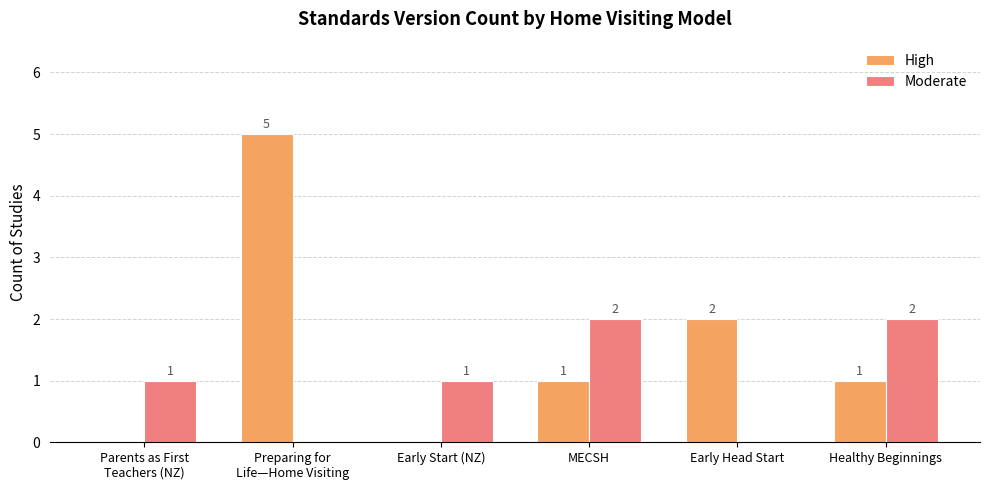

The High series shows 2 at Healthy Beginnings. True or false?

False